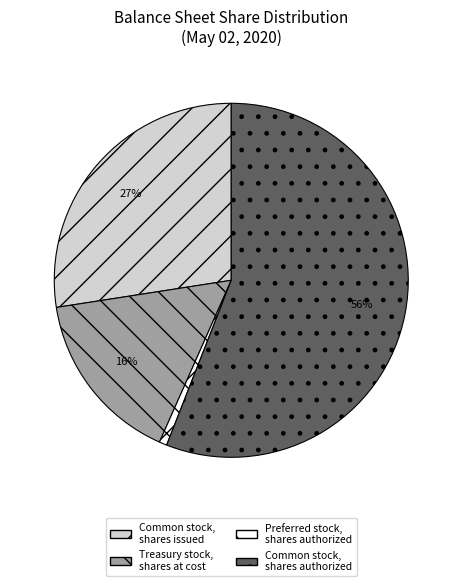

How many slices are in this pie chart?

4